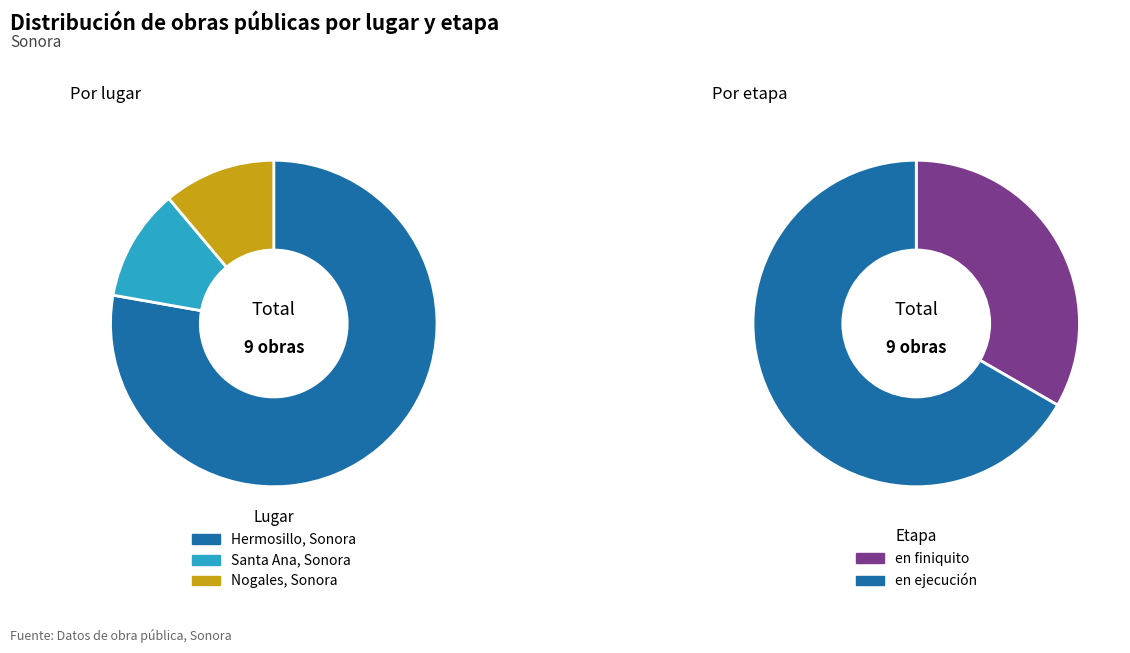

Which category has the biggest portion of the pie?

Hermosillo, Sonora